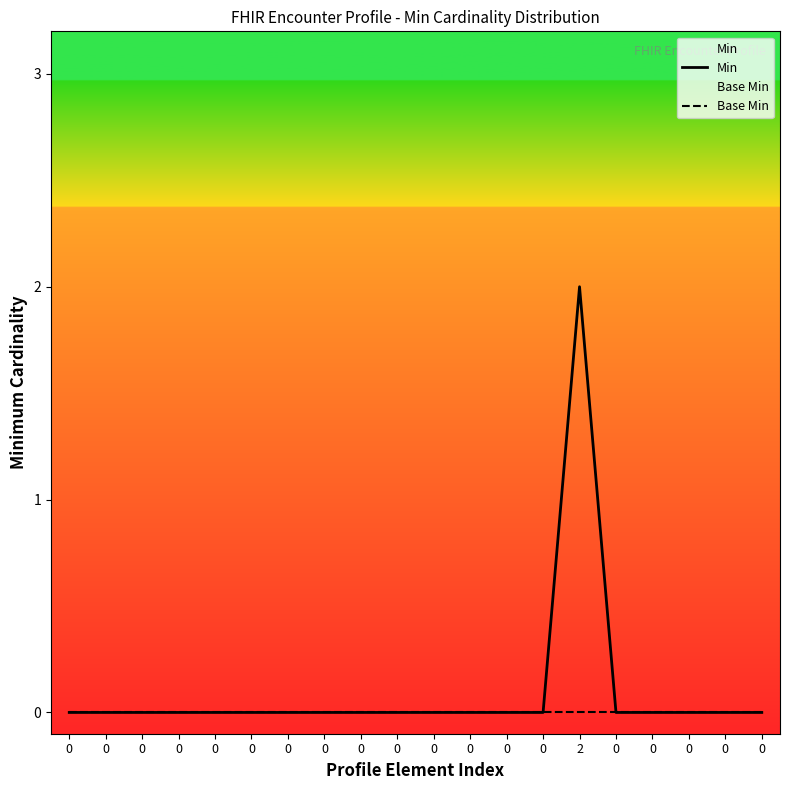

Is the value of Base Min at 0 greater than the value of Min at 0?

No